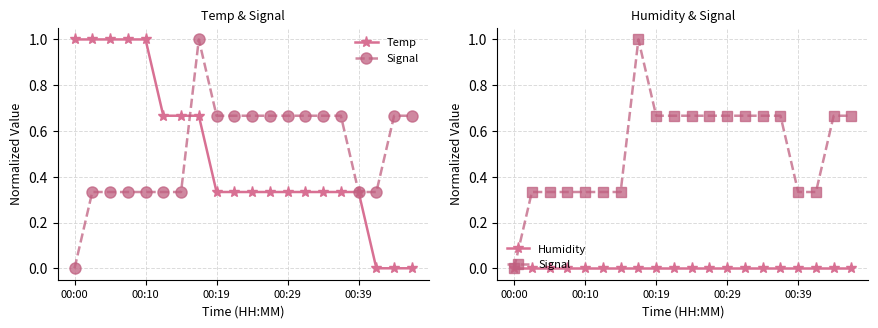

What is the spread (max minus min) of values at 6?

0.7